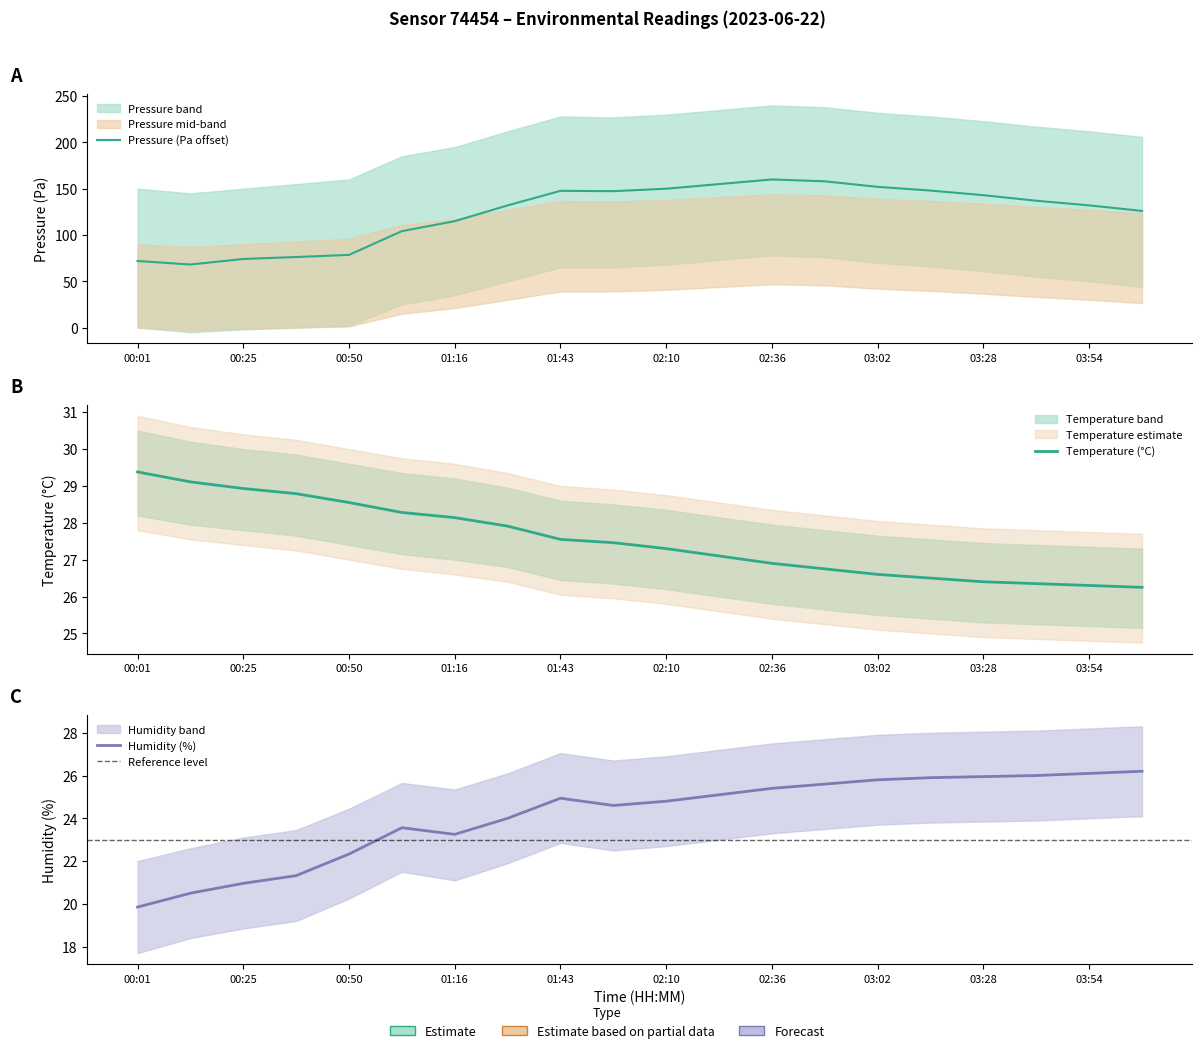

What is the approximate value of pressure at 01:57?

147.3